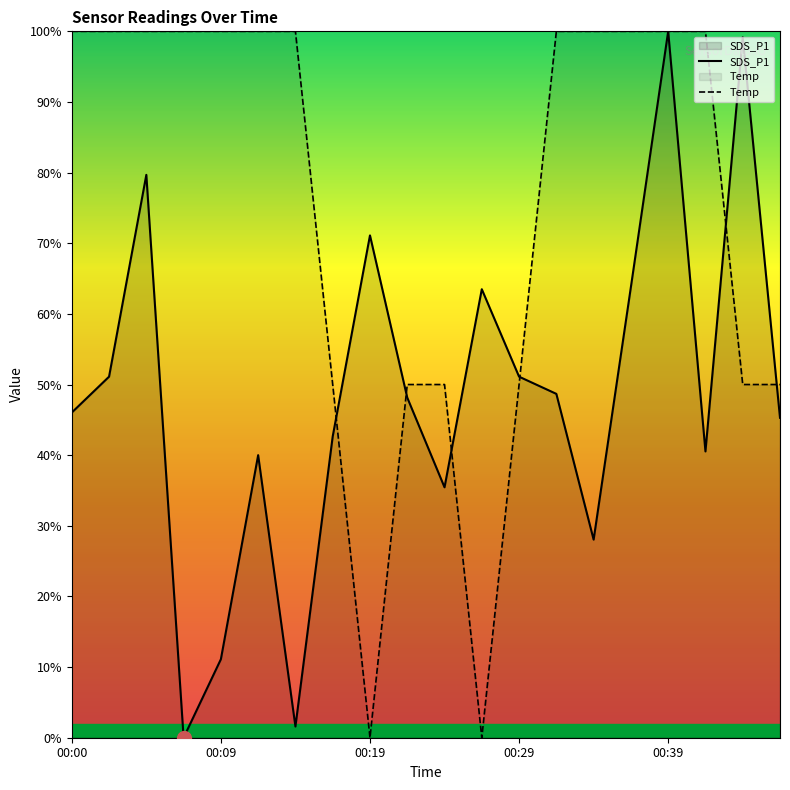

Between 9 and 11, which series saw the biggest shift?

Temp